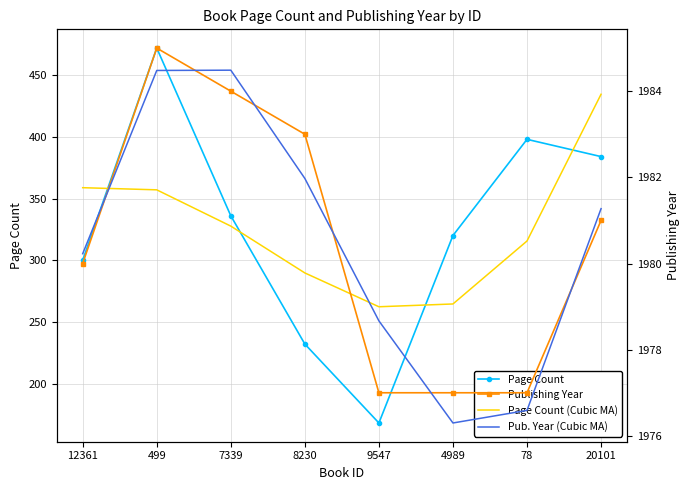

Does the chart have visible grid lines?

Yes